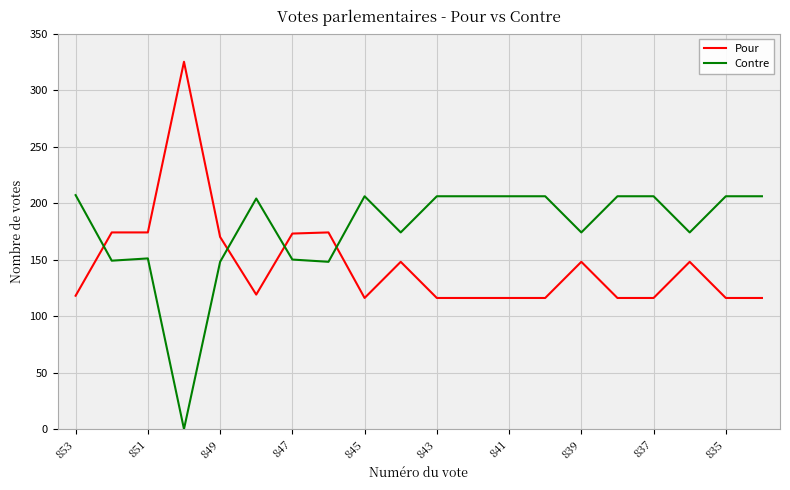

Which series has the largest total across all categories?

Contre